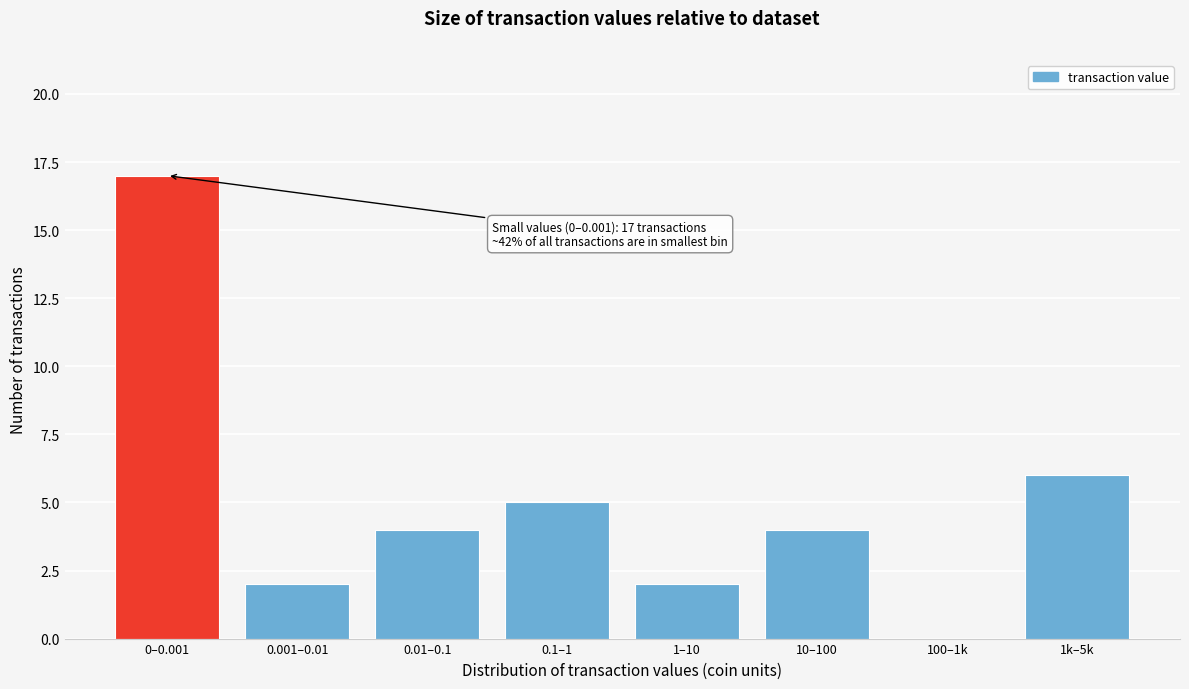

Reading right to left, transcribe all the data shown in this chart.

1k–5k=6	100–1k=0	10–100=4	1–10=2	0.1–1=5	0.01–0.1=4	0.001–0.01=2	0–0.001=17